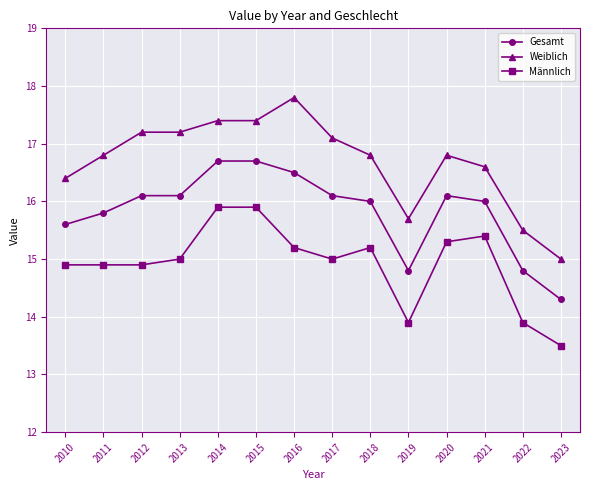

What is the difference between the maximum and minimum values in the Weiblich series?

2.8